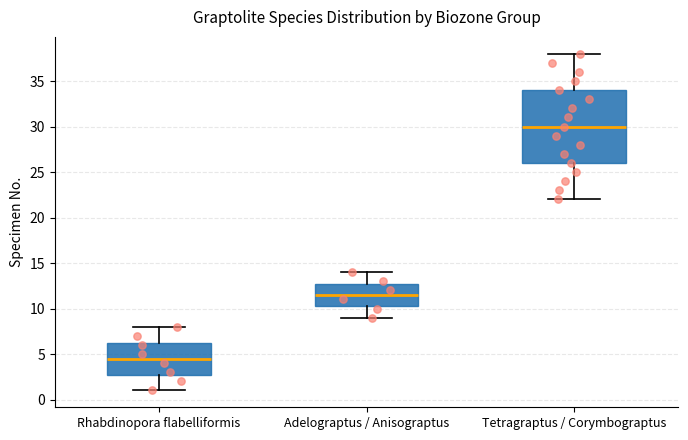

Where does the median line of the box for Tetragraptus / Corymbograptus sit on the y-axis? The values are not printed on the chart, so give them approximately, as read against the axis.

30.0